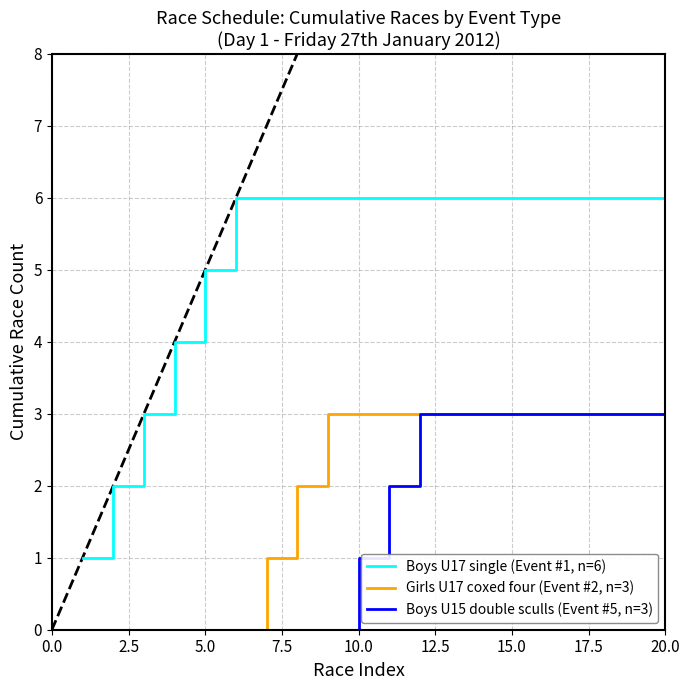

Which series has the largest total across all categories?

Boys U17 single (Event #1, n=6)